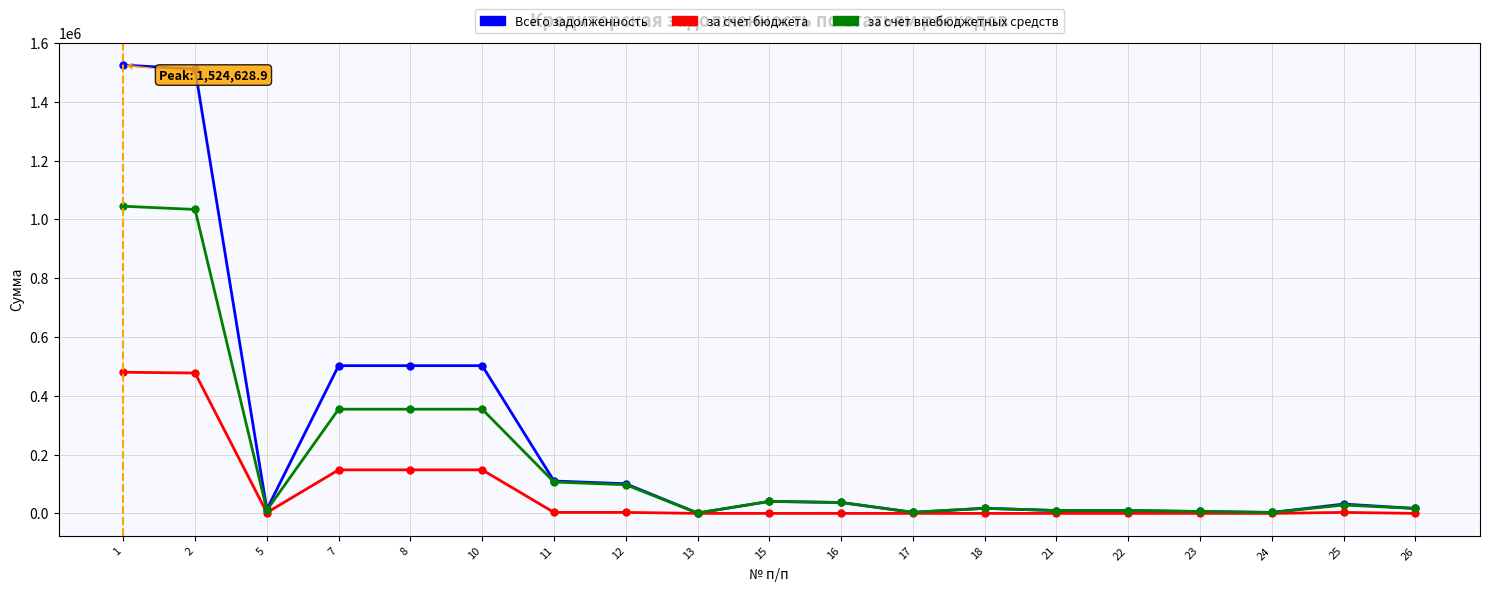

What is the greatest value displayed?

1524628.9